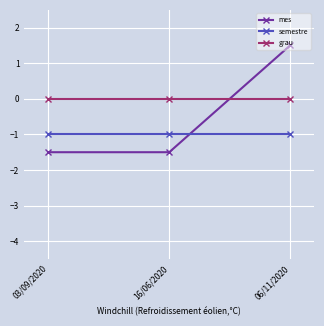

Which series has the largest range (max minus min)?

mes